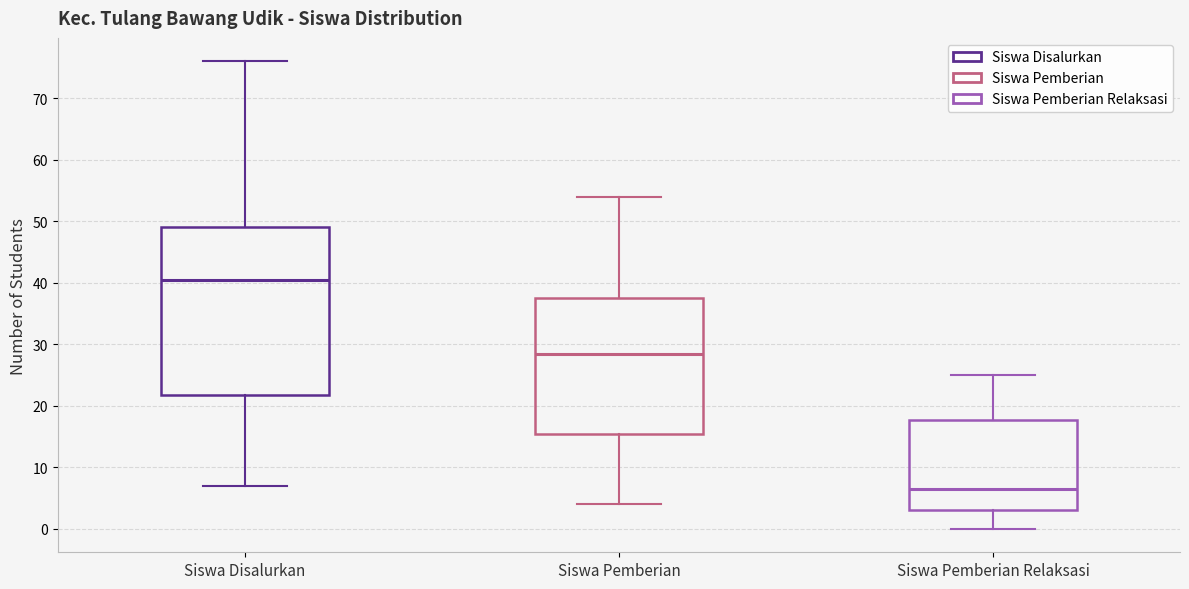

Comparing the boxes themselves (not the whiskers), which one is the tallest?

Siswa Disalurkan